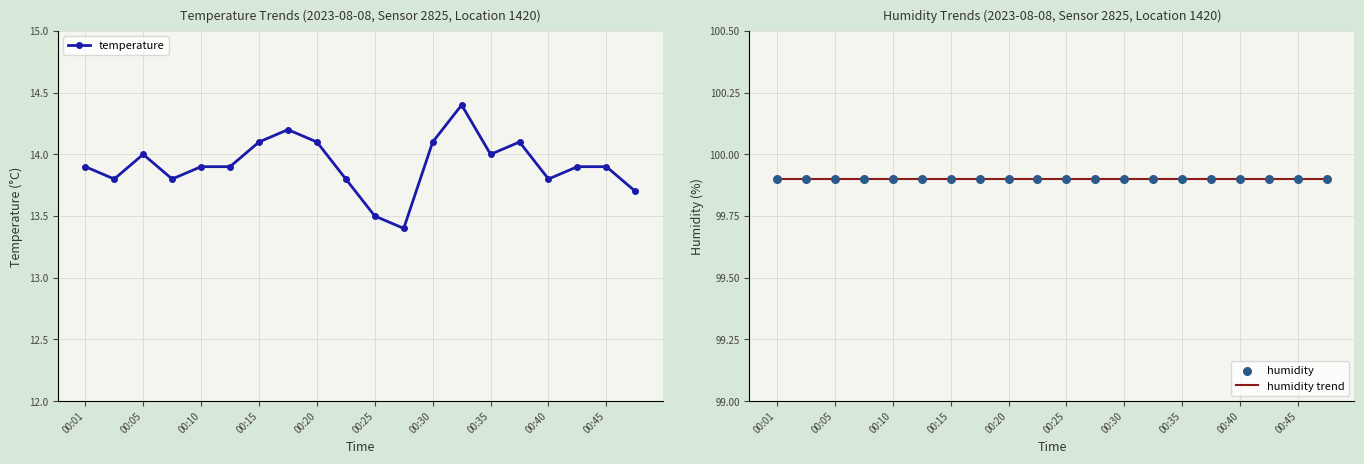

At how many categories does at least one series exceed 49?

20